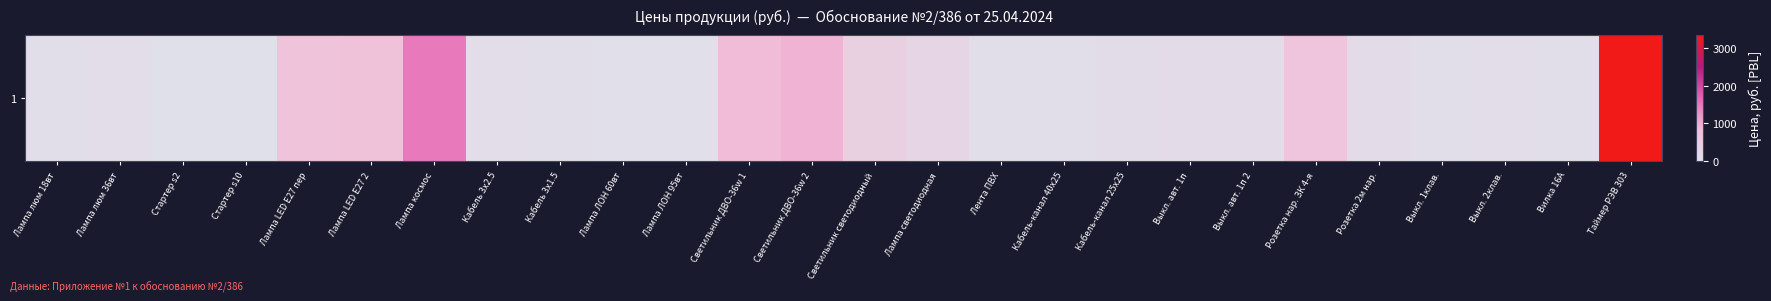

How many values are below 100?

13